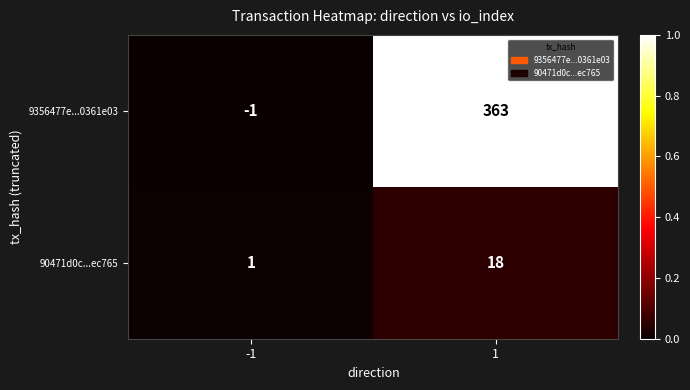

What is the sum of all 90471d0c...ec765 values?

19